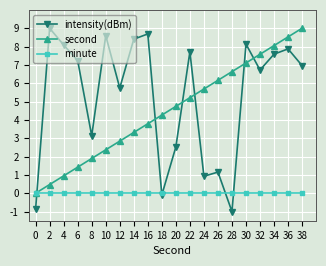

What is the difference between the highest and lowest values at 26?

6.2